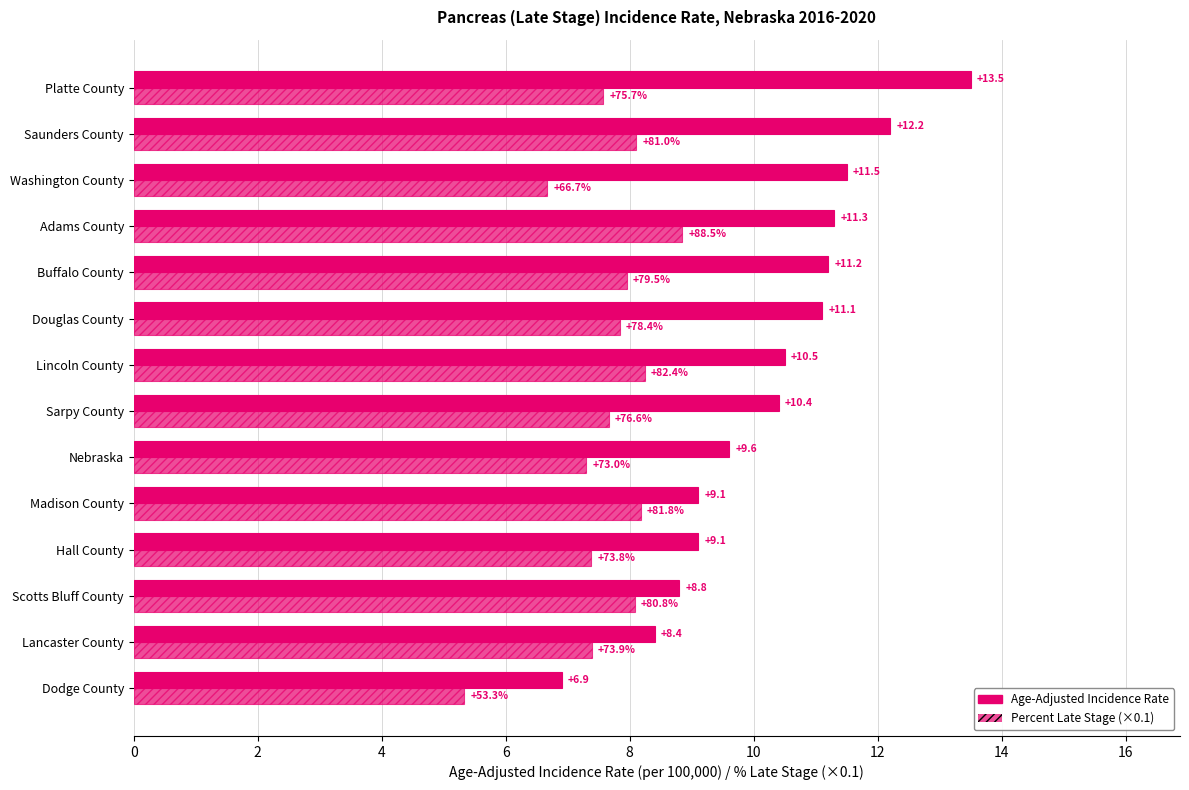

Reading left to right, extract all data points from this chart.

Age-Adjusted Incidence Rate: 6.9	8.4	8.8	9.1	9.1	9.6	10.4	10.5	11.1	11.2	11.3	11.5	12.2	13.5
Percent Late Stage (×0.1): 5.3	7.4	8.1	7.4	8.2	7.3	7.7	8.2	7.8	8.0	8.8	6.7	8.1	7.6